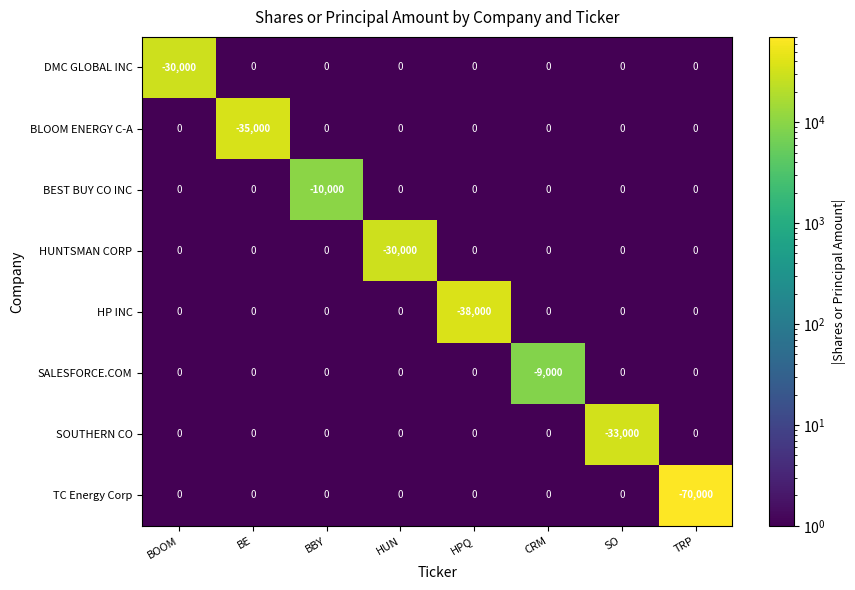

Which category has the lowest value in the BEST BUY CO INC series?

BBY